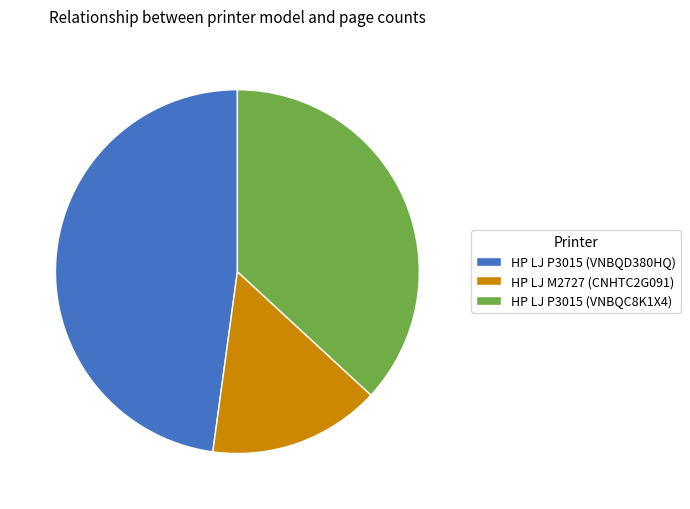

Which has a higher value, HP LJ P3015 (VNBQD380HQ) or HP LJ P3015 (VNBQC8K1X4)?

HP LJ P3015 (VNBQD380HQ)